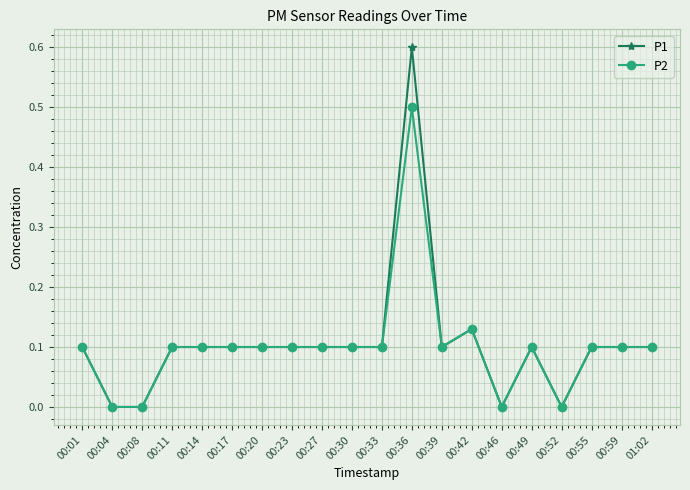

The value of P1 at 00:17 is 0.2. True or false?

False